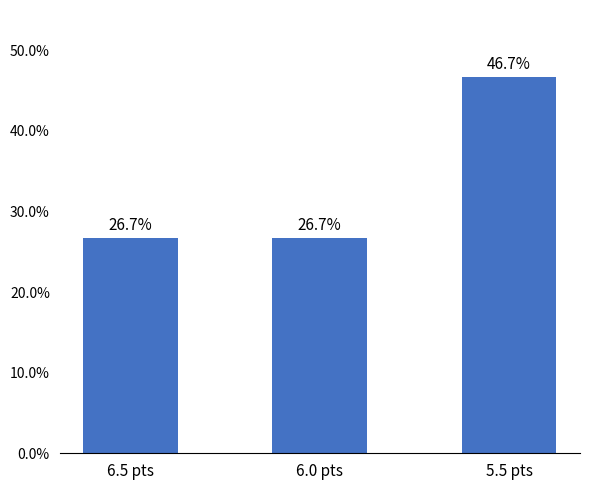

What is the difference between the maximum and minimum values?

20.0